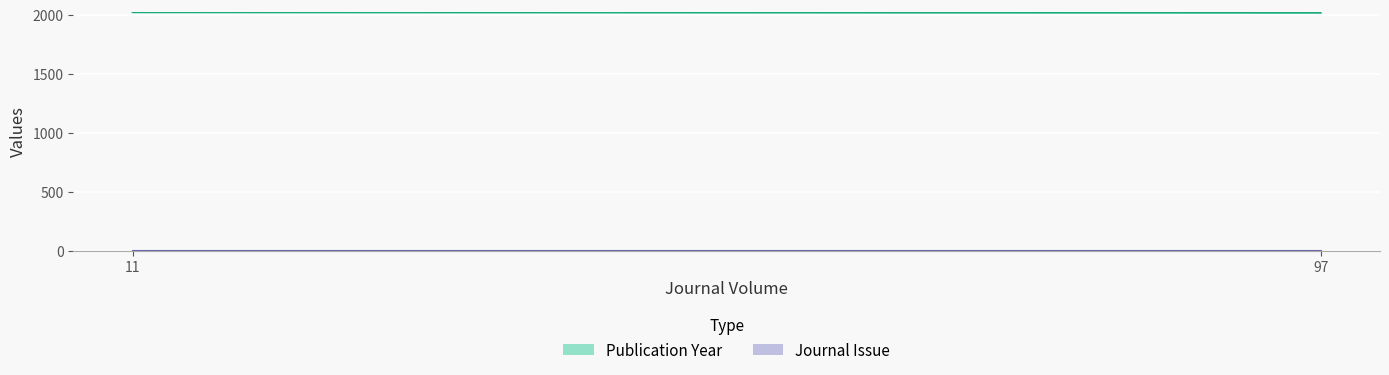

What is the difference between the maximum and minimum values in the Publication Year series?

4